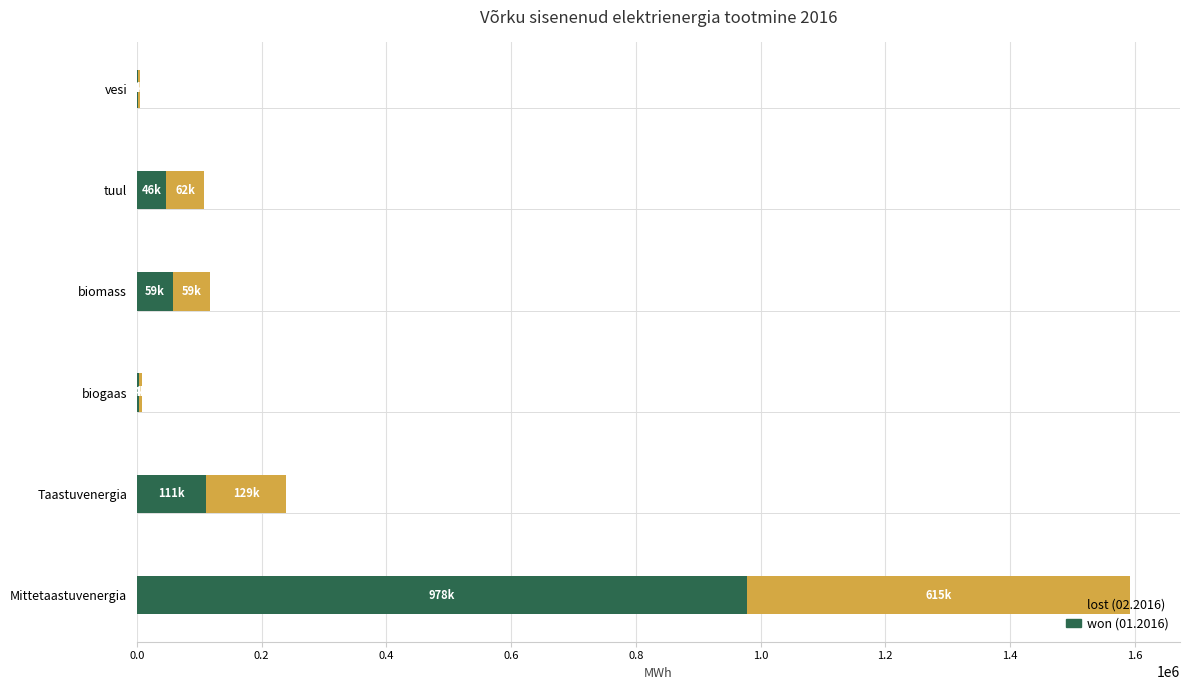

At which category is the sum across all series the highest?

Mittetaastuvenergia